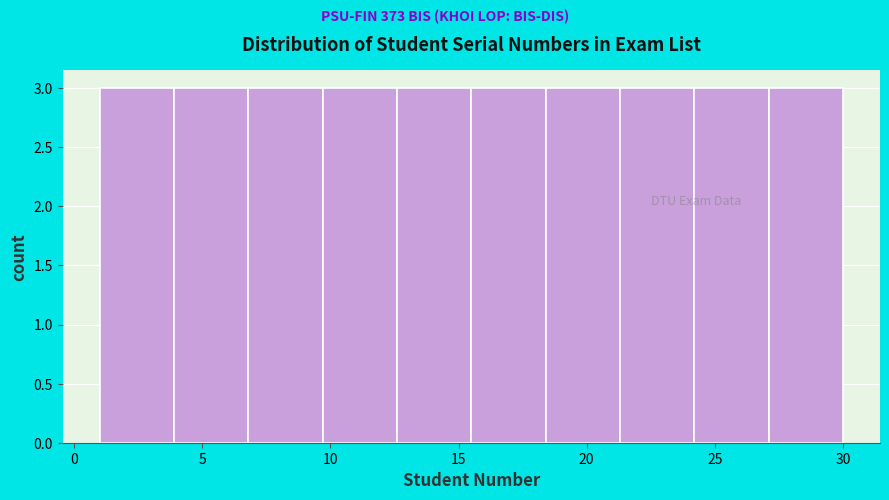

What is the height of the bar covering 24.2 to 27.1 on the x-axis? Neither the bar edges nor the heights are printed on the chart, so give them approximately, as read against the axes.

3